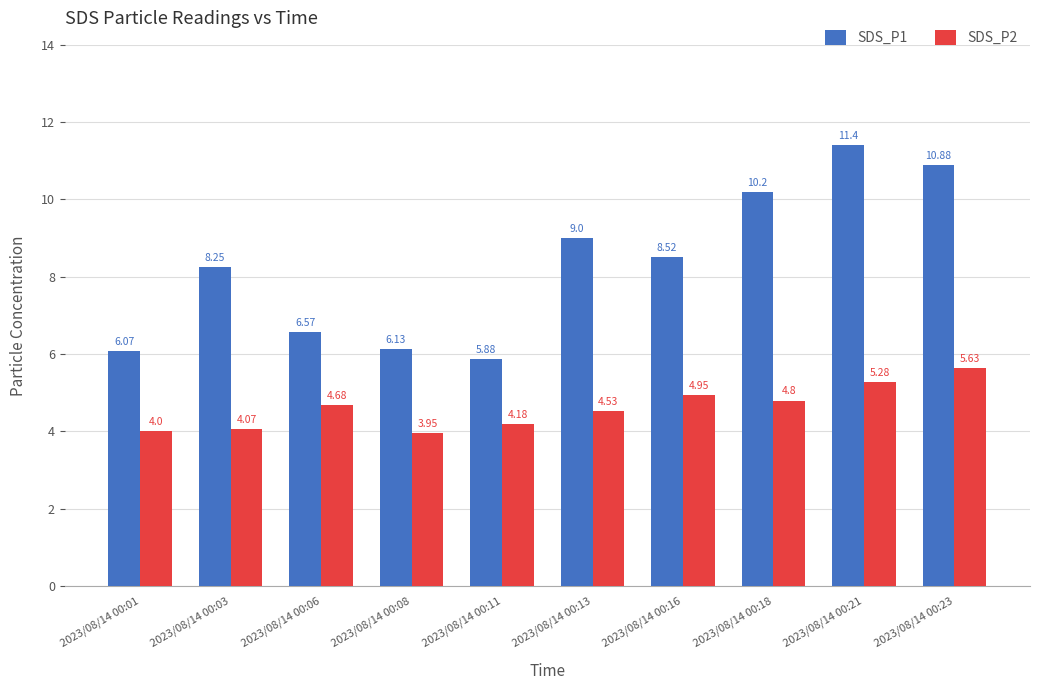

The value of SDS_P1 at 2023/08/14 00:06 is 6.6. True or false?

True